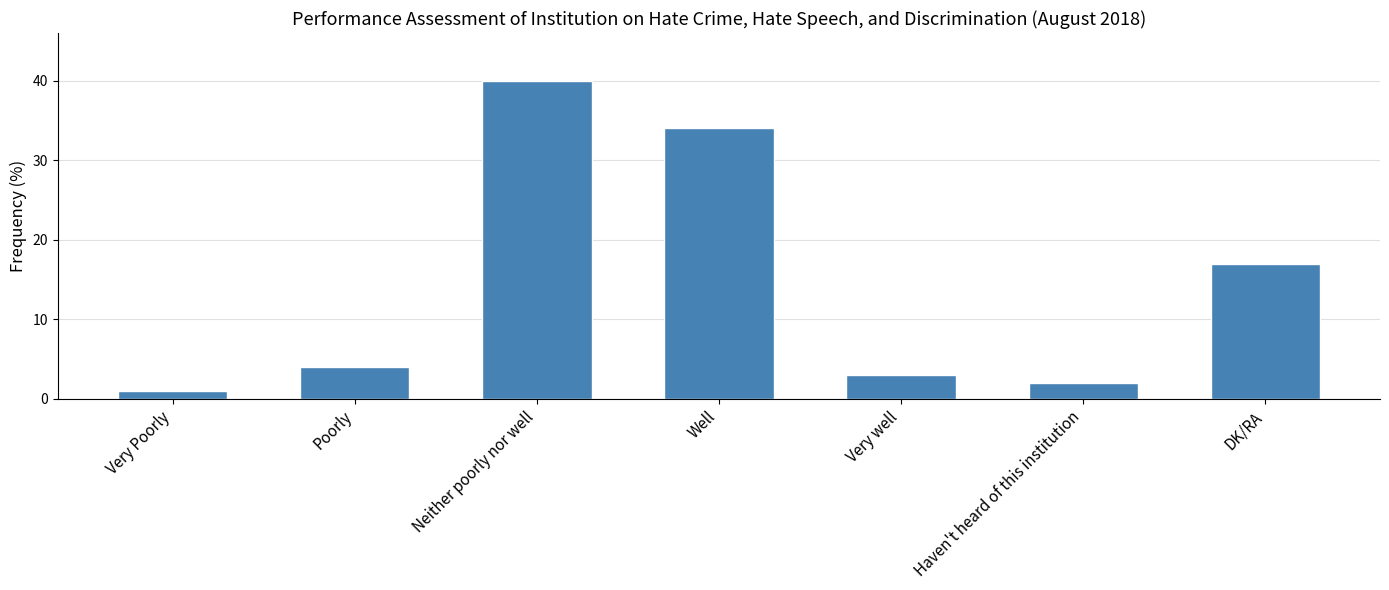

Is it true that the value at Very well is 1?

False